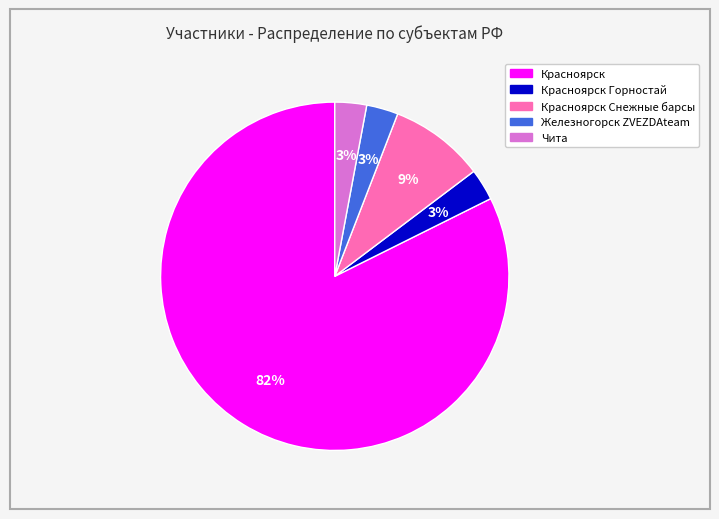

To the nearest percent, what is the difference between the largest and smallest slice percentages?

79%